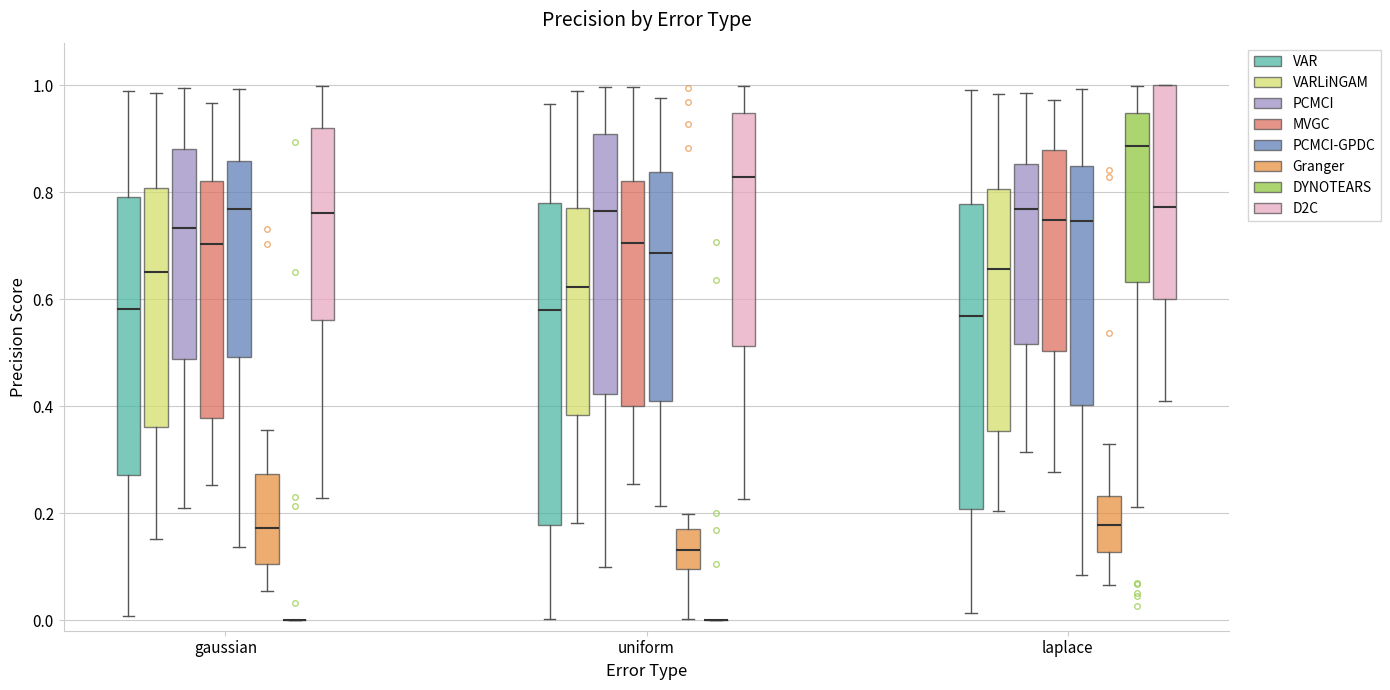

Reading left to right, read every box against the y-axis: the position of its median line, the range the box covers, and the ends of its whiskers. The values are not printed on the chart, so give them approximately, as read against the axis.

gaussian (VAR): median 0.58, box 0.28 to 0.80, whiskers 0.00 to 0.98
gaussian (VARLiNGAM): median 0.66, box 0.36 to 0.80, whiskers 0.16 to 0.98
gaussian (PCMCI): median 0.74, box 0.48 to 0.88, whiskers 0.20 to 1.00
gaussian (MVGC): median 0.70, box 0.38 to 0.82, whiskers 0.26 to 0.96
gaussian (PCMCI-GPDC): median 0.76, box 0.50 to 0.86, whiskers 0.14 to 1.00
gaussian (Granger): median 0.18, box 0.10 to 0.28, whiskers 0.06 to 0.36
gaussian (DYNOTEARS): box collapsed to a line at 0.00, whiskers 0.00 to 0.00
gaussian (D2C): median 0.76, box 0.56 to 0.92, whiskers 0.22 to 1.00
uniform (VAR): median 0.58, box 0.18 to 0.78, whiskers 0.00 to 0.96
uniform (VARLiNGAM): median 0.62, box 0.38 to 0.76, whiskers 0.18 to 1.00
uniform (PCMCI): median 0.76, box 0.42 to 0.90, whiskers 0.10 to 1.00
uniform (MVGC): median 0.70, box 0.40 to 0.82, whiskers 0.26 to 1.00
uniform (PCMCI-GPDC): median 0.68, box 0.40 to 0.84, whiskers 0.22 to 0.98
uniform (Granger): median 0.14, box 0.10 to 0.18, whiskers 0.00 to 0.20
uniform (DYNOTEARS): box collapsed to a line at 0.00, whiskers 0.00 to 0.00
uniform (D2C): median 0.82, box 0.52 to 0.94, whiskers 0.22 to 1.00
laplace (VAR): median 0.56, box 0.20 to 0.78, whiskers 0.02 to 1.00
laplace (VARLiNGAM): median 0.66, box 0.36 to 0.80, whiskers 0.20 to 0.98
laplace (PCMCI): median 0.76, box 0.52 to 0.86, whiskers 0.32 to 0.98
laplace (MVGC): median 0.74, box 0.50 to 0.88, whiskers 0.28 to 0.98
laplace (PCMCI-GPDC): median 0.74, box 0.40 to 0.86, whiskers 0.08 to 1.00
laplace (Granger): median 0.18, box 0.12 to 0.24, whiskers 0.06 to 0.32
laplace (DYNOTEARS): median 0.88, box 0.64 to 0.94, whiskers 0.22 to 1.00
laplace (D2C): median 0.78, box 0.60 to 1.00, whiskers 0.40 to 1.00